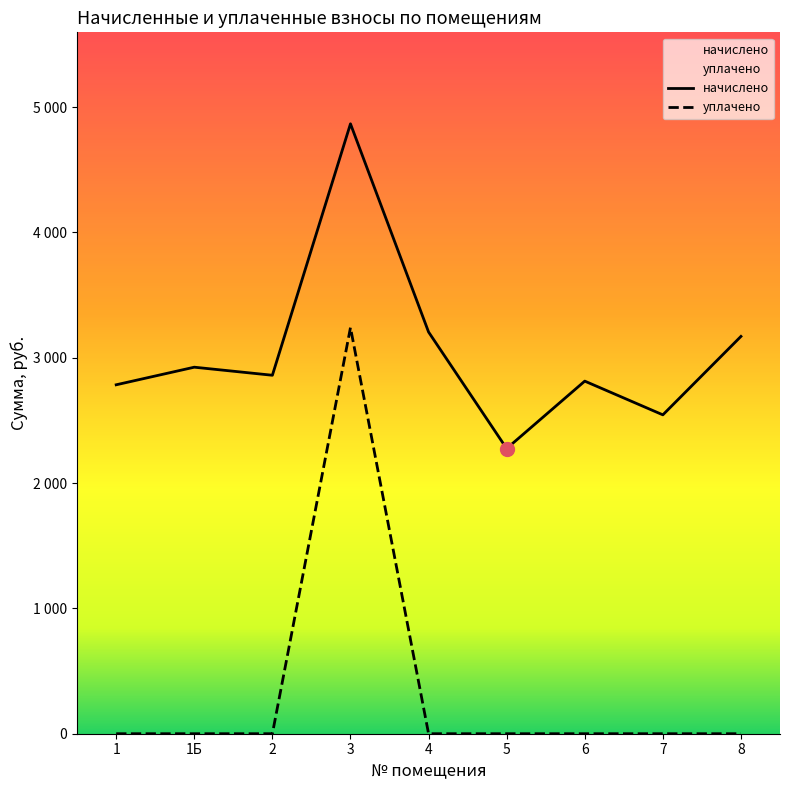

What is the difference between the начислено values at 4 and 6?

392.0